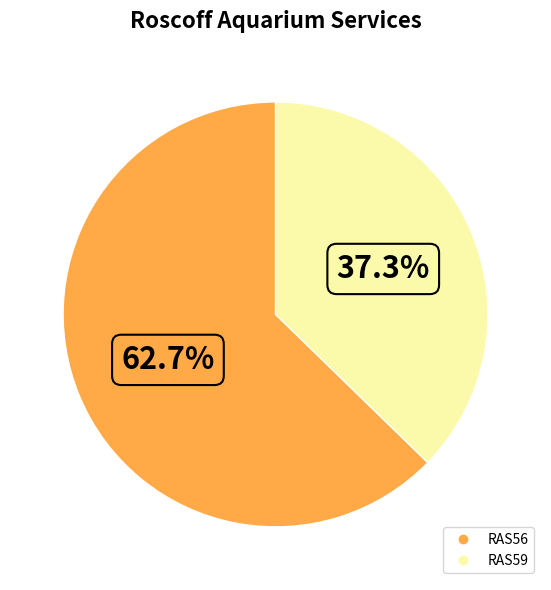

Is it true that RAS56 is 57% of the pie?

False